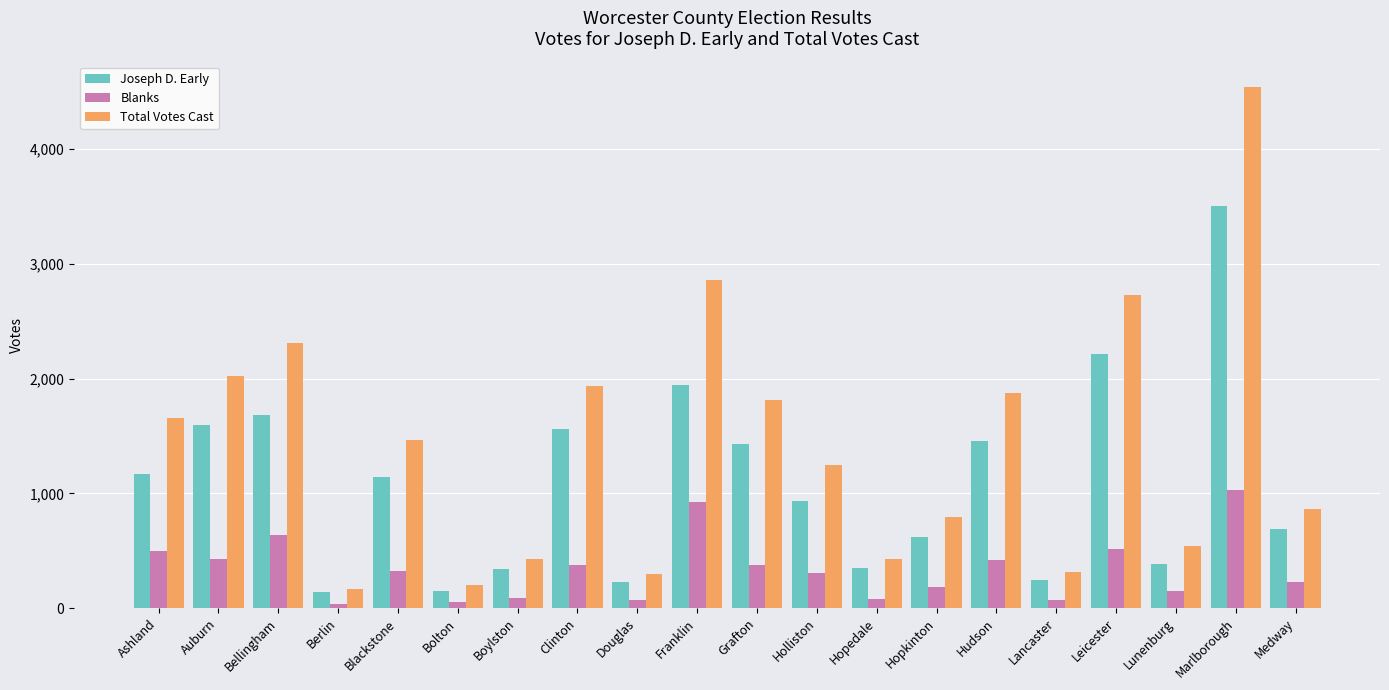

What is the average value of the Total Votes Cast series?

1424